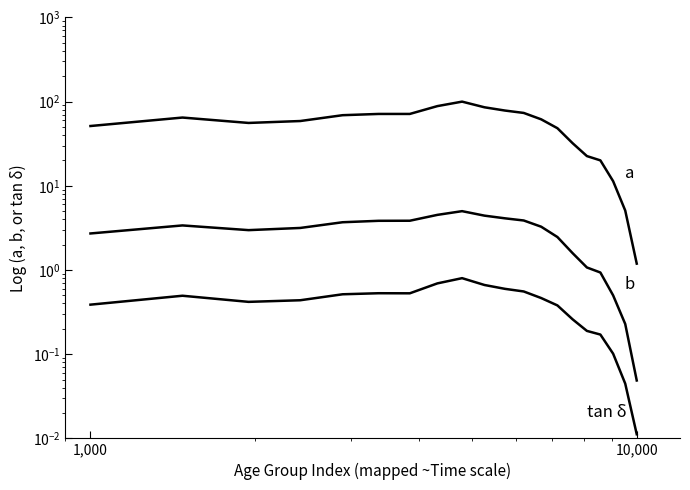

How many interior local peaks does the tan δ series have?

3